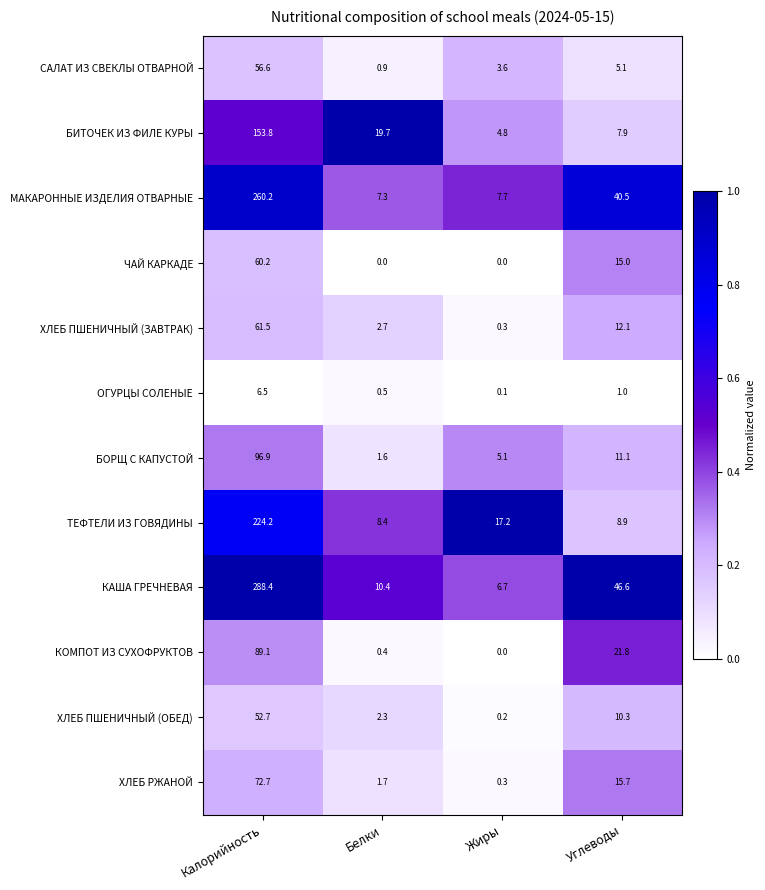

Which series has the largest range (max minus min)?

КАША ГРЕЧНЕВАЯ